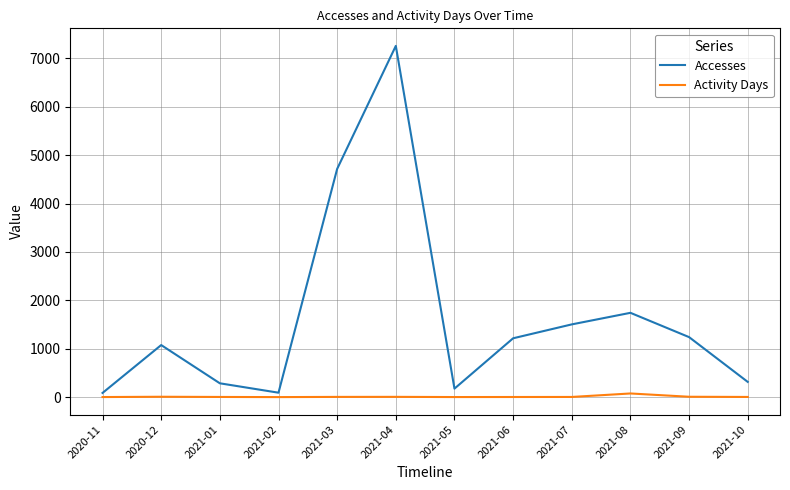

Which series has the largest range (max minus min)?

Accesses